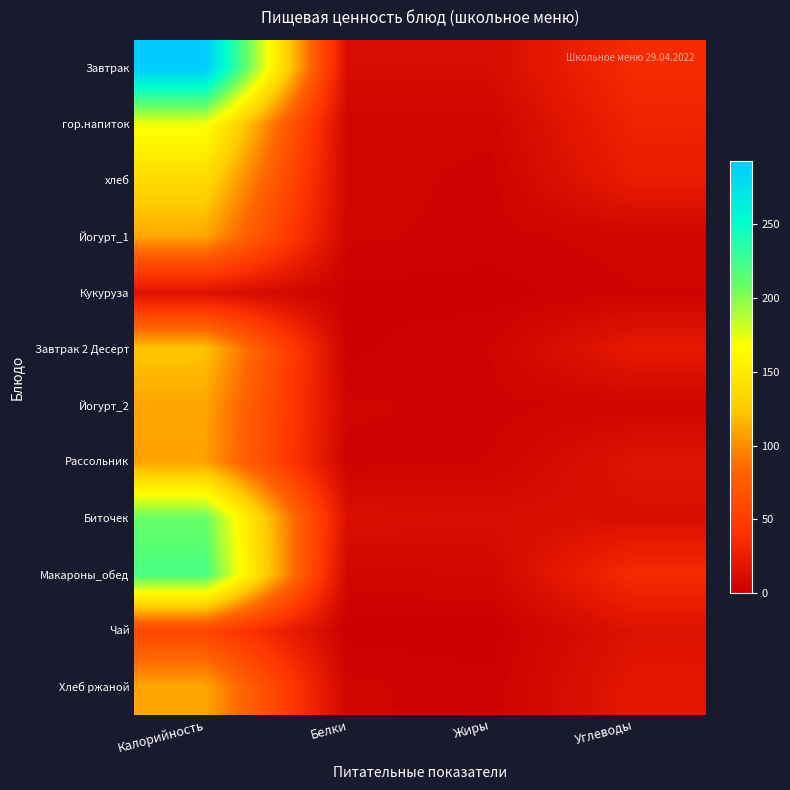

Reading left to right, extract all data points from this chart.

Завтрак: Калорийность=293.0	Белки=10.5	Жиры=10.4	Углеводы=35.3
гор.напиток: Калорийность=171.0	Белки=4.4	Жиры=4.5	Углеводы=29.2
хлеб: Калорийность=137.0	Белки=5.3	Жиры=2.3	Углеводы=23.8
Йогурт_1: Калорийность=110.0	Белки=4.0	Жиры=2.5	Углеводы=4.7
Кукуруза: Калорийность=15.0	Белки=0.6	Жиры=0.0	Углеводы=3.3
Завтрак 2 Десерт: Калорийность=123.0	Белки=0.6	Жиры=3.6	Углеводы=21.3
Йогурт_2: Калорийность=110.0	Белки=4.0	Жиры=2.5	Углеводы=4.7
Рассольник: Калорийность=108.0	Белки=2.4	Жиры=3.6	Углеводы=16.1
Биточек: Калорийность=209.0	Белки=12.7	Жиры=11.5	Углеводы=12.8
Макароны_обед: Калорийность=221.0	Белки=5.3	Жиры=6.2	Углеводы=35.3
Чай: Калорийность=58.0	Белки=0.2	Жиры=0.0	Углеводы=15.0
Хлеб ржаной: Калорийность=110.0	Белки=4.3	Жиры=1.8	Углеводы=19.0